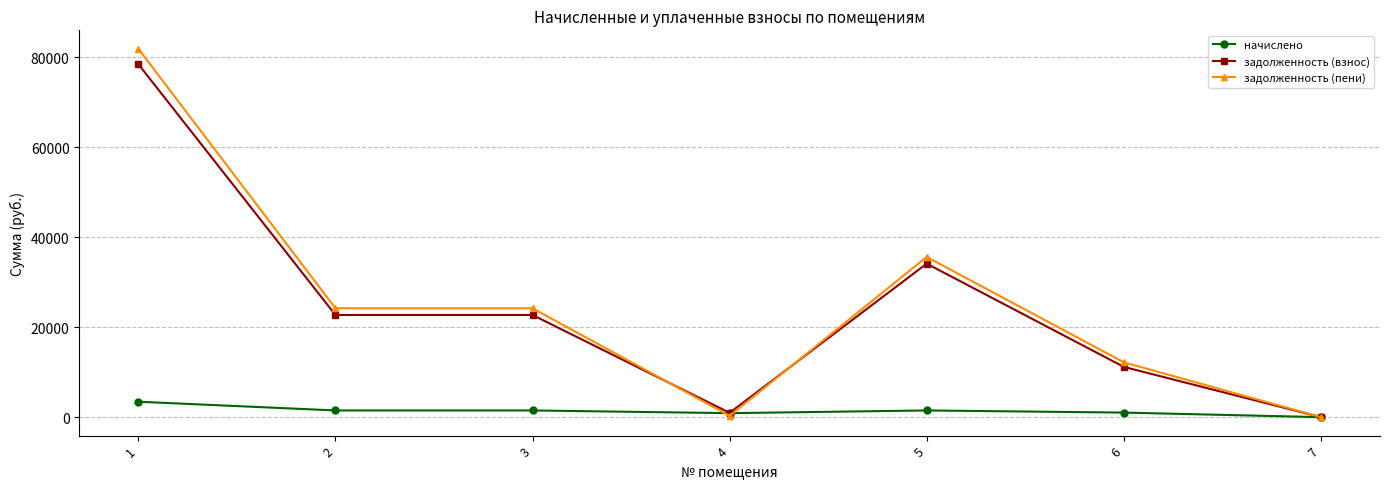

Which series has the largest total across all categories?

задолженность (пени)